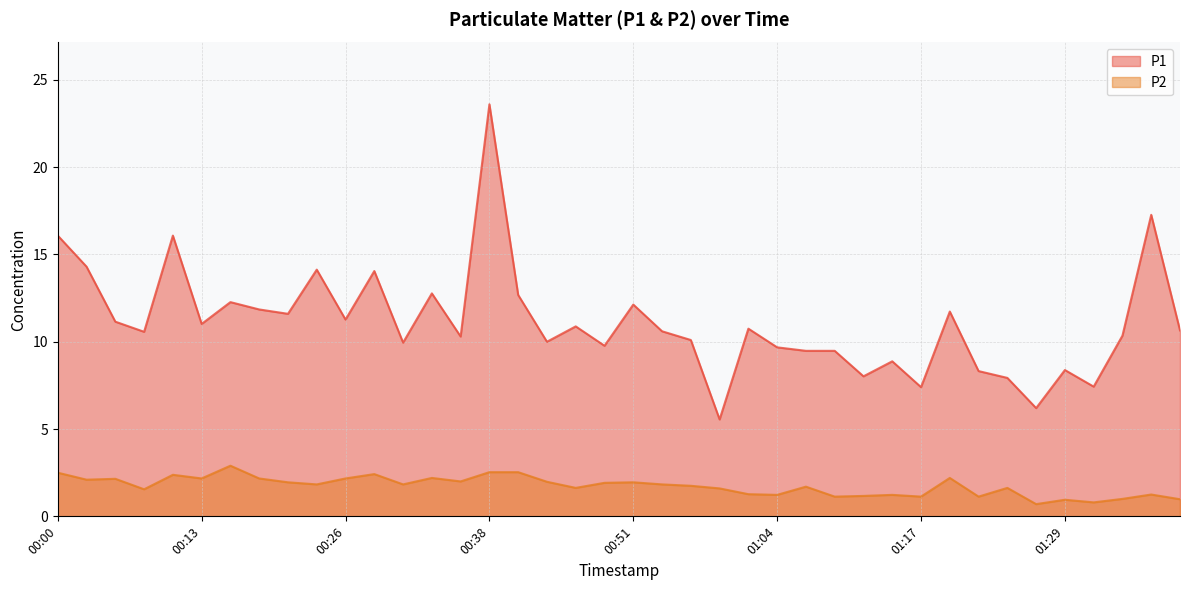

What is the label of the 31st point from the left?

01:17